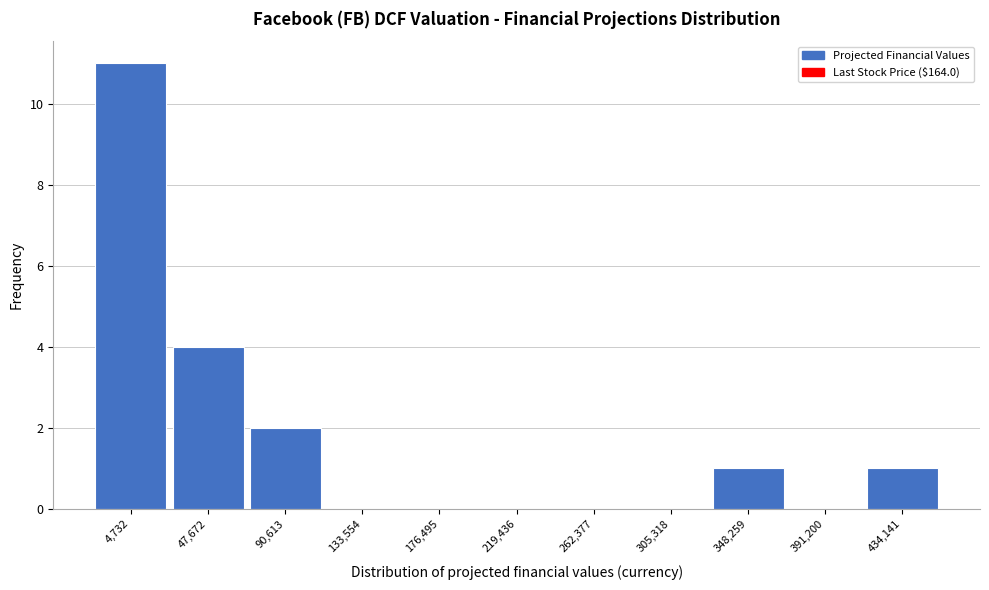

Reading left to right, extract all data points from this chart.

4,732=11	47,672=4	90,613=2	133,554=0	176,495=0	219,436=0	262,377=0	305,318=0	348,259=1	391,200=0	434,141=1